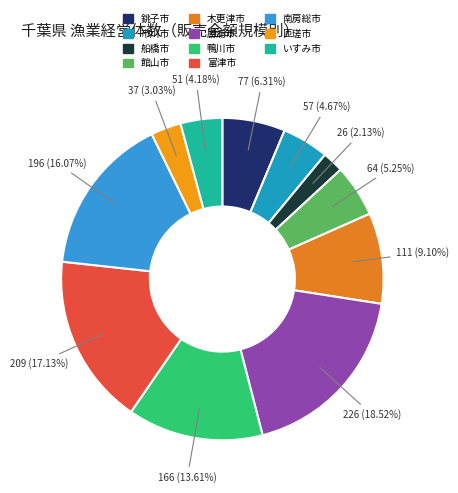

What is the change in value from 船橋市 to 館山市?

+38